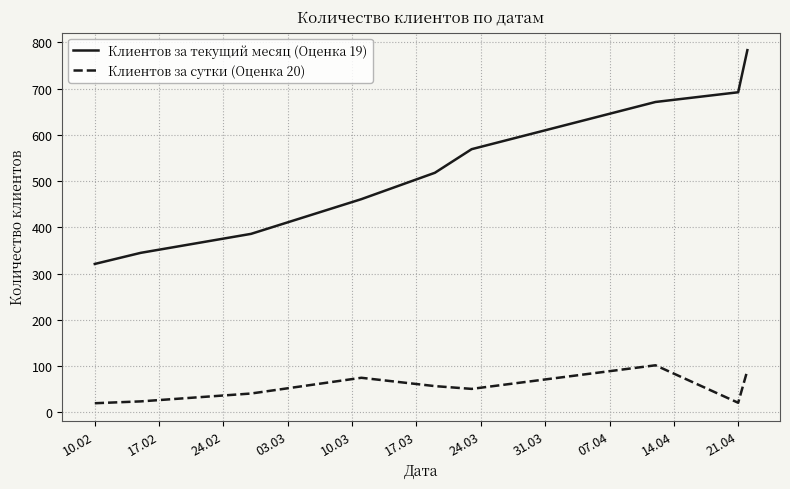

Rank the series by their average value, from lowest to highest.

Клиентов за сутки (Оценка 20), Клиентов за текущий месяц (Оценка 19)